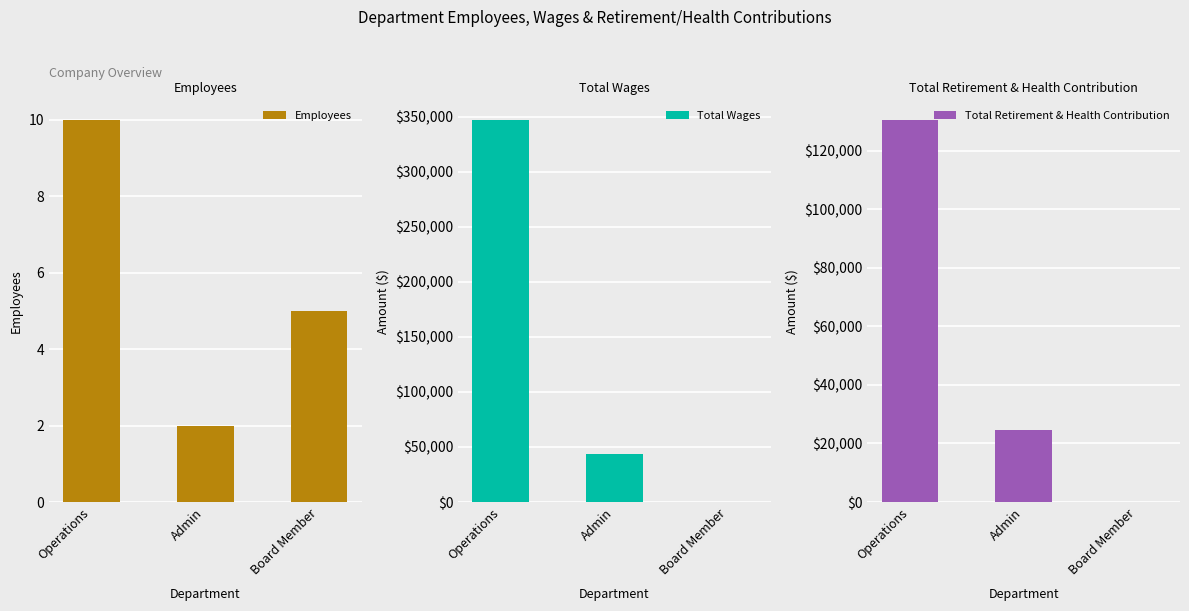

Reading left to right, transcribe all the data shown in this chart.

Employees: 10.0	2.0	5.0
Total Wages: 347262.8	43817.7	0.0
Total Retirement & Health Contribution: 130477.0	24722.0	0.0